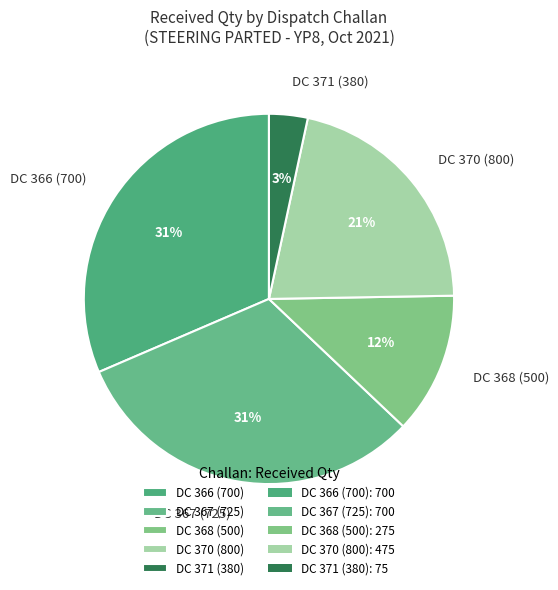

Which category has the smallest portion of the pie?

DC 371 (380)